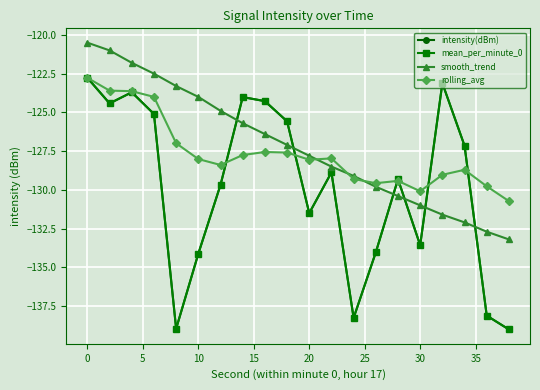

Which series has the largest range (max minus min)?

intensity(dBm)